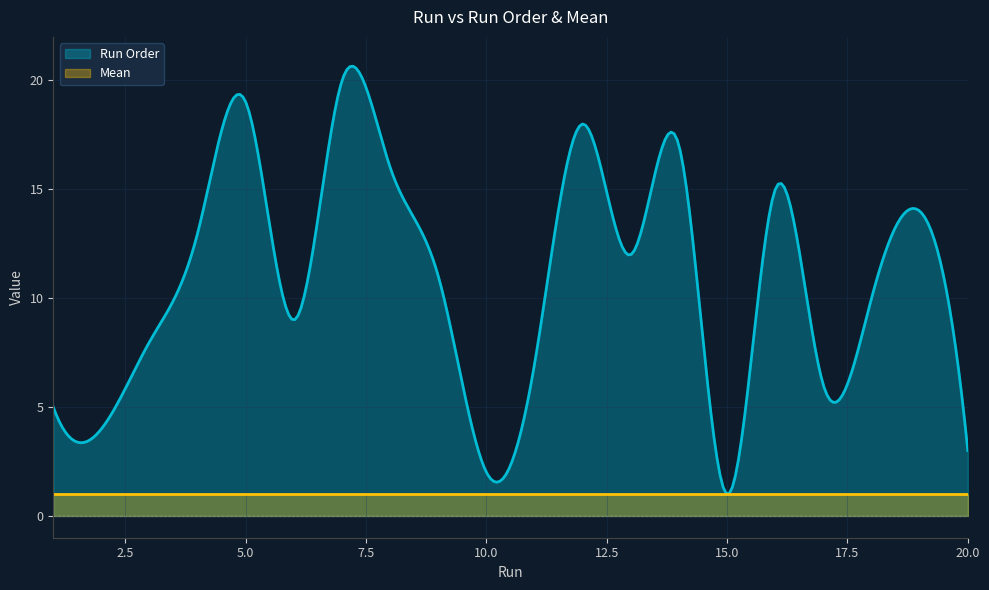

True or false: Run Order and Mean cross at least once.

False